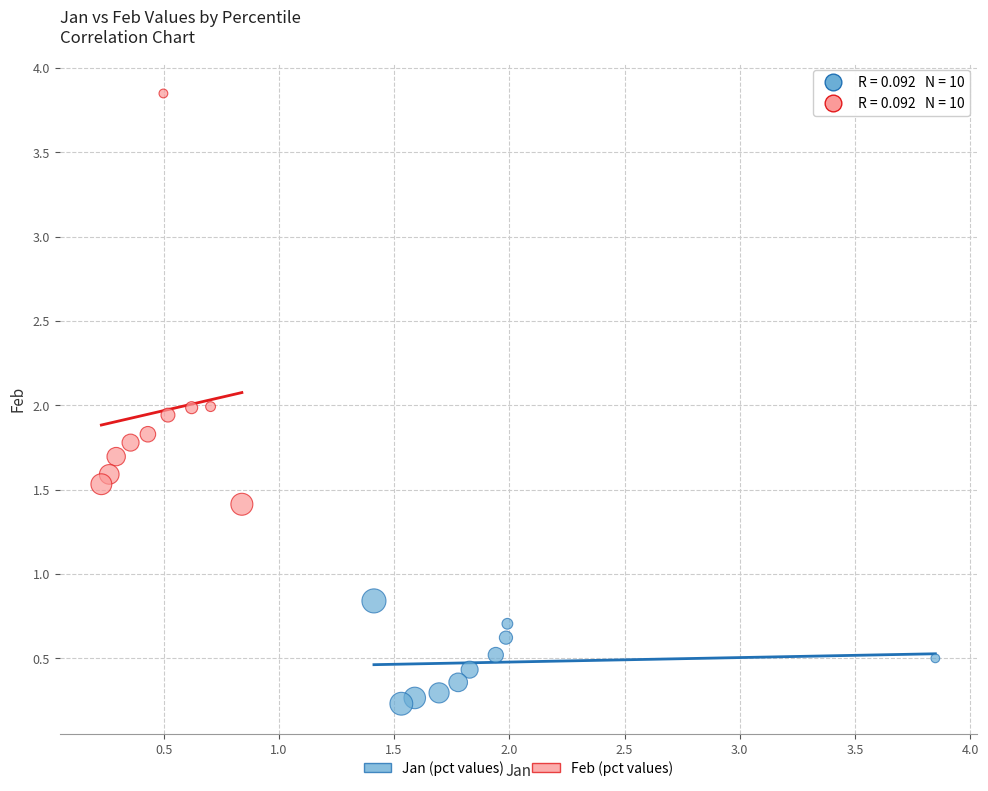

Which series contains the lowest Y value?

Jan (pct values)